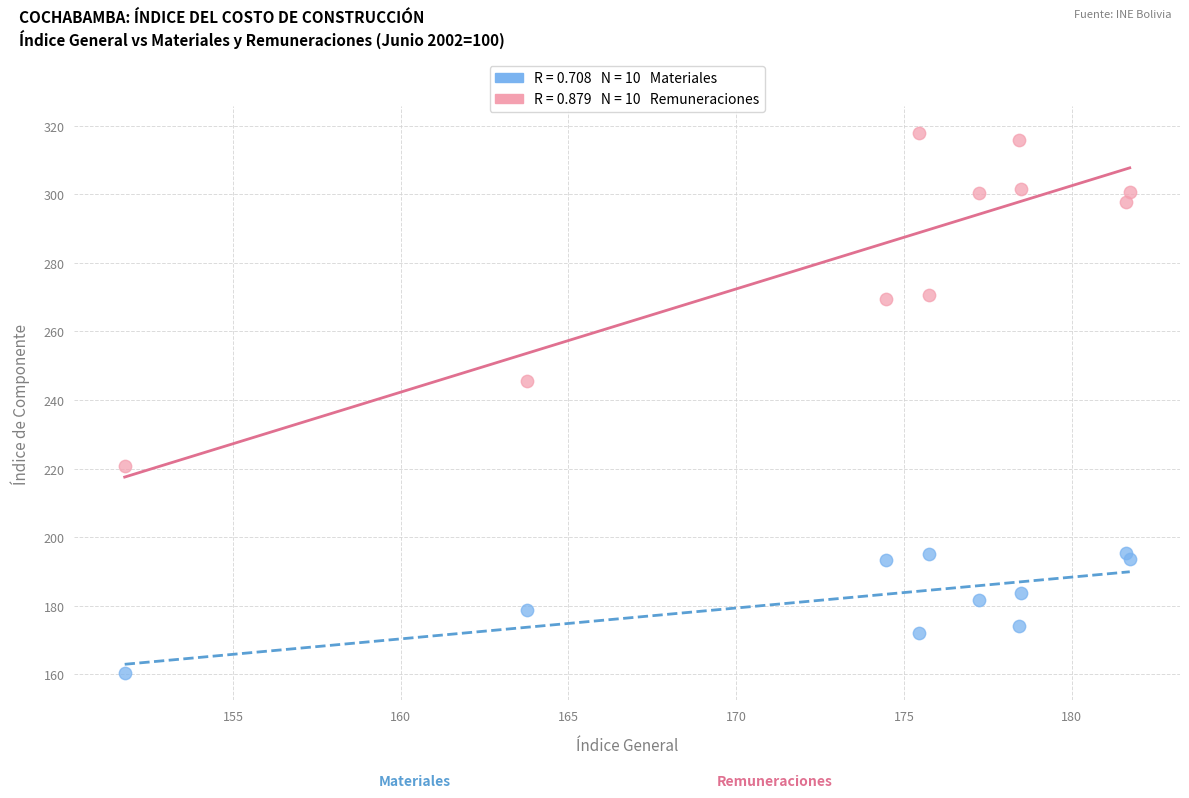

Across all series, what Y value is closest to 239?

245.6